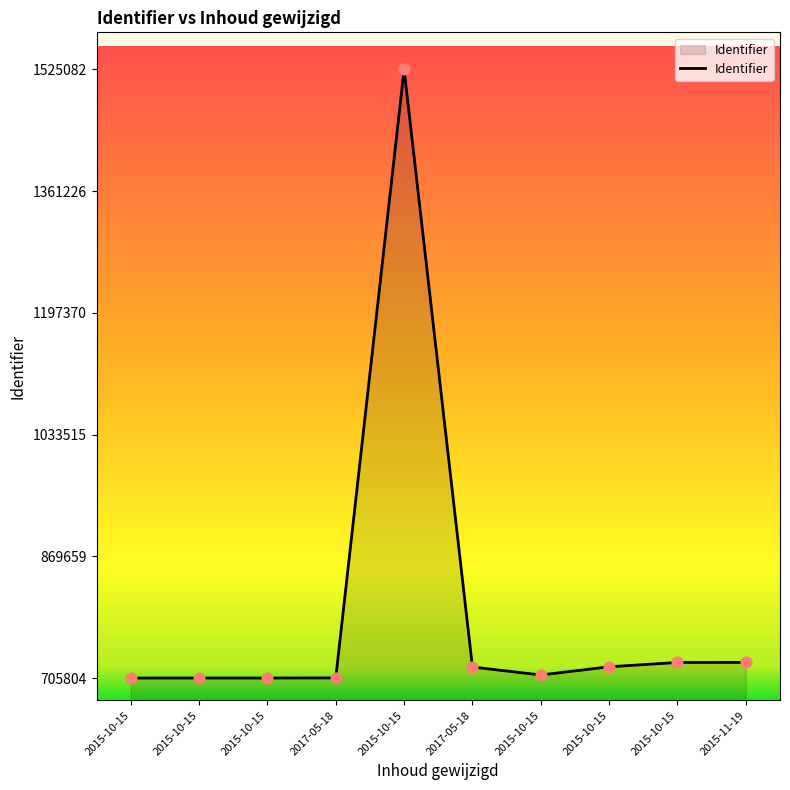

What is the change in value from 2015-10-15 to 2017-05-18?

+160